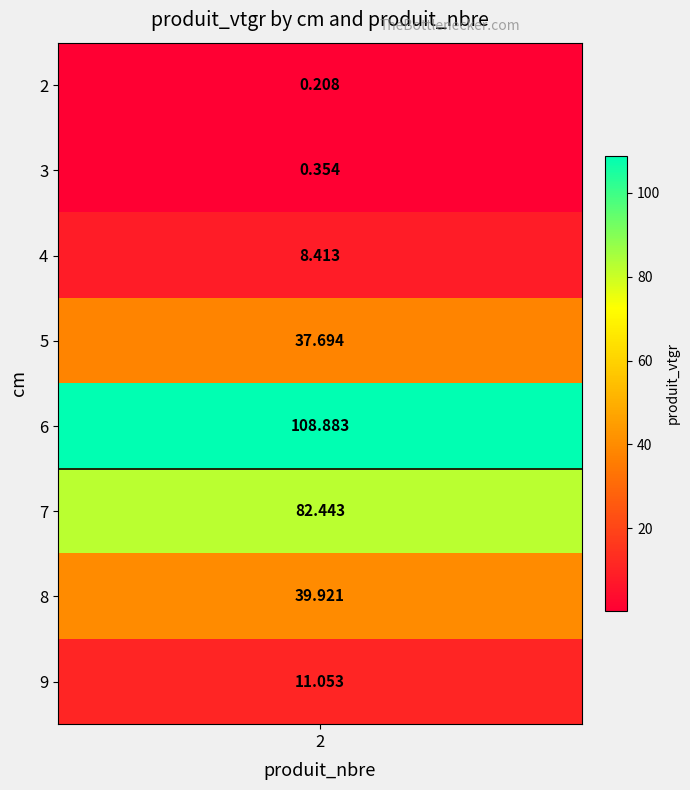

Between 2 and 9, which is larger?

9